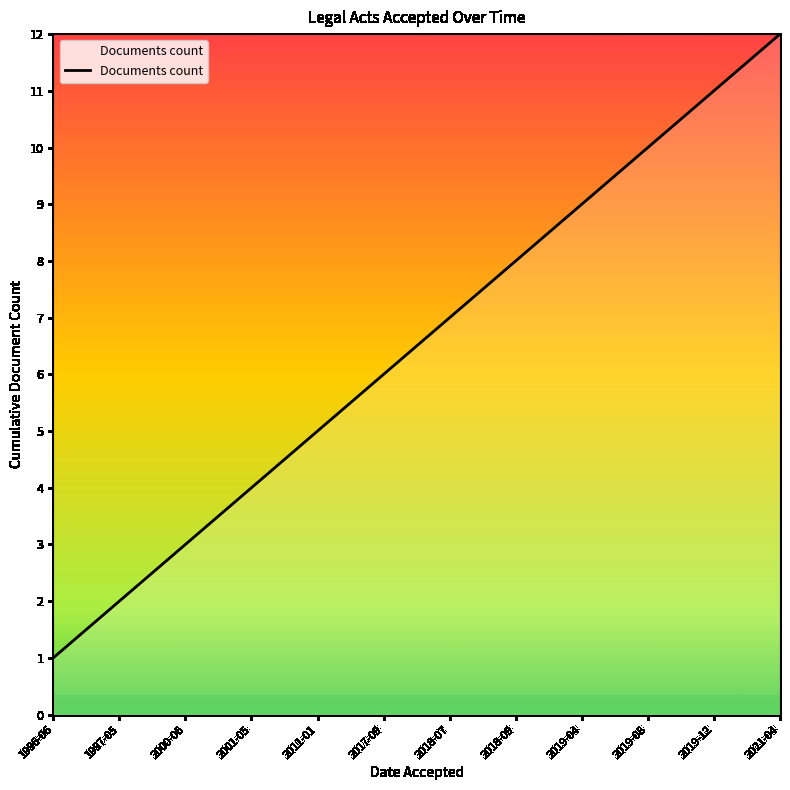

Approximately how many times larger is the value at 2000-06 compared to 2011-01?

0.6